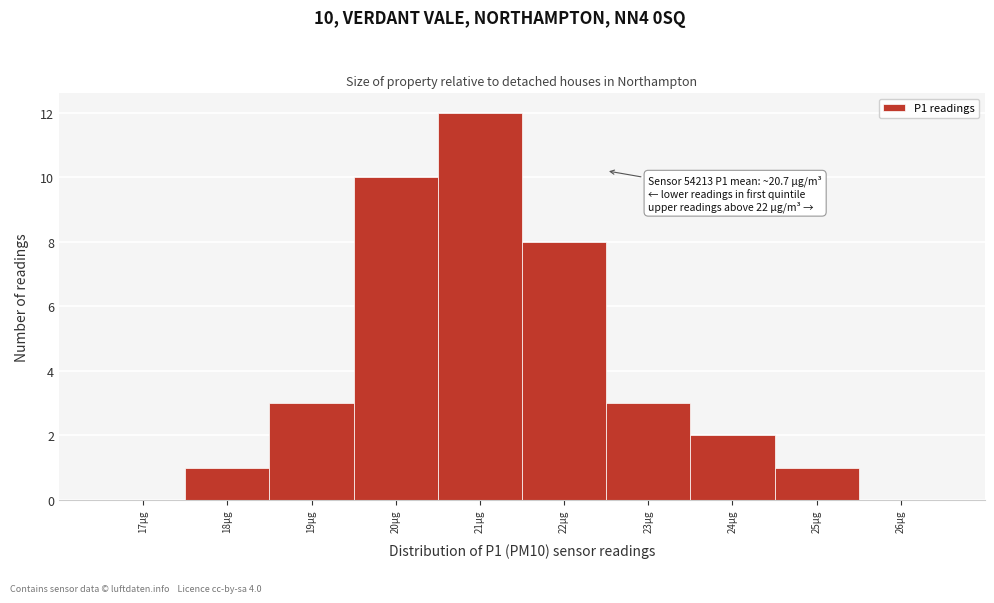

Reading left to right, list all the values displayed in this chart.

17µg=0	18µg=1	19µg=3	20µg=10	21µg=12	22µg=8	23µg=3	24µg=2	25µg=1	26µg=0